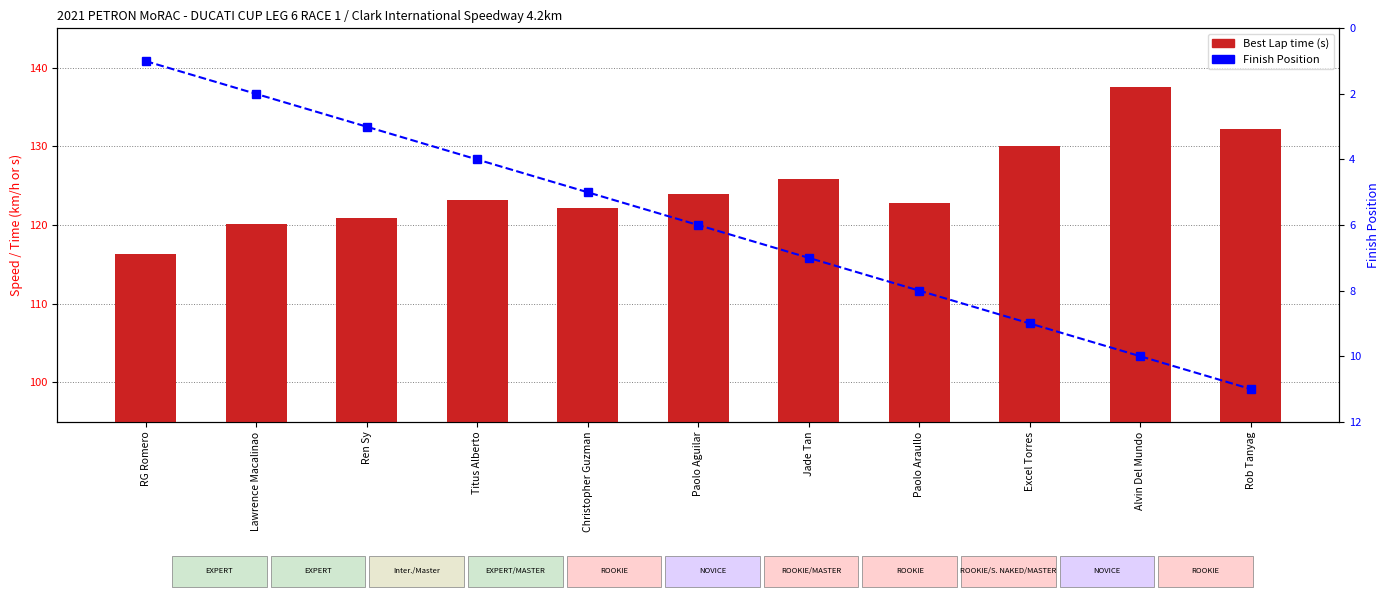

What is the difference between the maximum and minimum values in the Finish Position series?

10.0